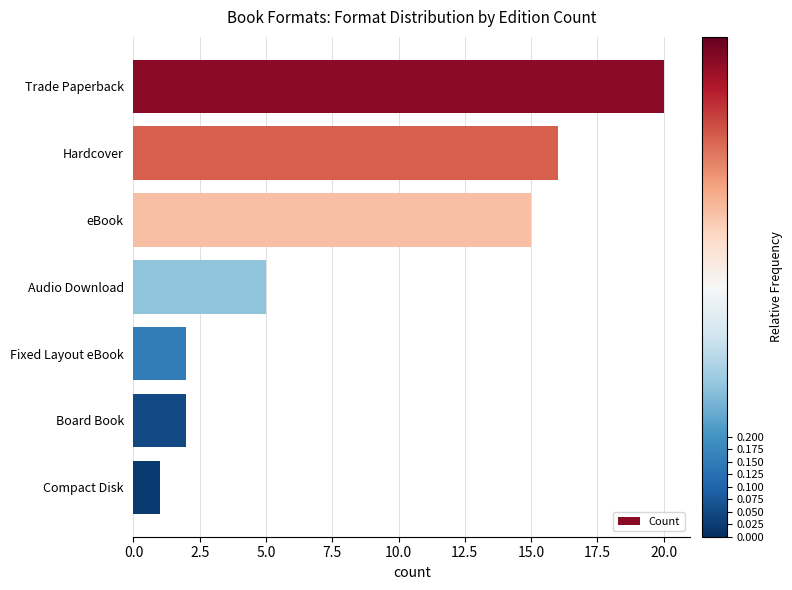

What is the difference between the maximum and minimum values?

19